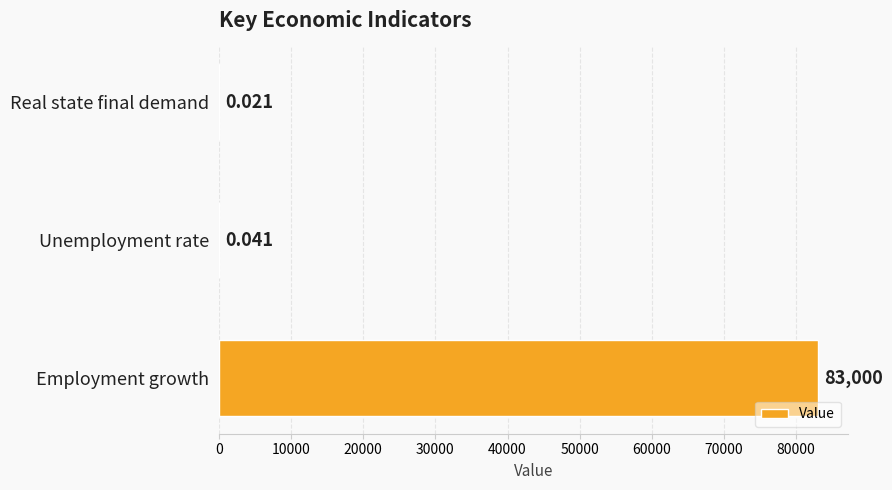

Where is the data nearest to the value 41500?

Unemployment rate